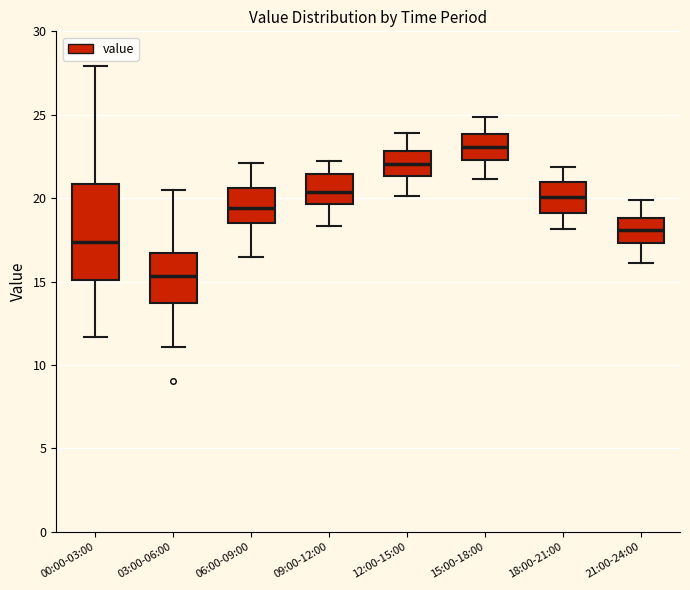

Reading left to right, read every box against the y-axis: the position of its median line, the range the box covers, and the ends of its whiskers. The values are not printed on the chart, so give them approximately, as read against the axis.

00:00-03:00: median 17.5, box 15.0 to 21.0, whiskers 11.5 to 28.0
03:00-06:00: median 15.5, box 13.5 to 16.5, whiskers 11.0 to 20.5
06:00-09:00: median 19.5, box 18.5 to 20.5, whiskers 16.5 to 22.0
09:00-12:00: median 20.5, box 19.5 to 21.5, whiskers 18.5 to 22.5
12:00-15:00: median 22.0, box 21.5 to 23.0, whiskers 20.0 to 24.0
15:00-18:00: median 23.0, box 22.5 to 24.0, whiskers 21.0 to 25.0
18:00-21:00: median 20.0, box 19.0 to 21.0, whiskers 18.0 to 22.0
21:00-24:00: median 18.0, box 17.5 to 19.0, whiskers 16.0 to 20.0